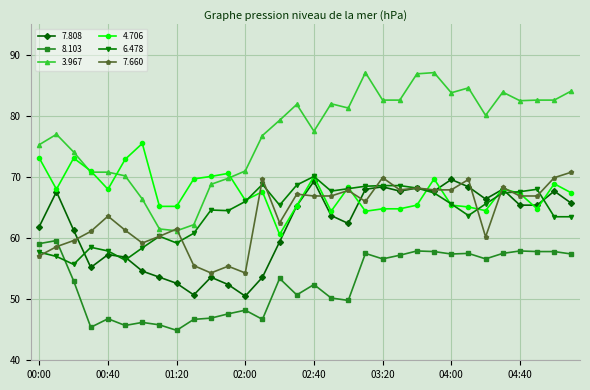

What is the sum of all 4.706 values?

2165.5